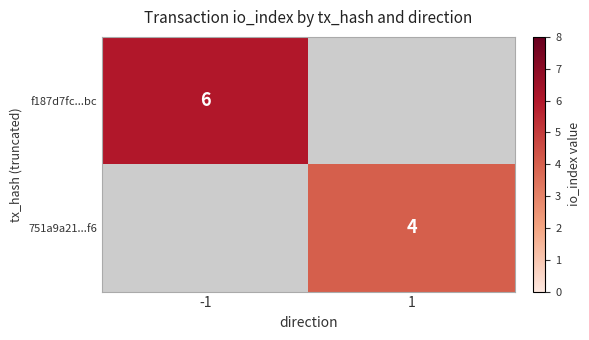

The value of f187d7fc...bc at -1 is 10. True or false?

False